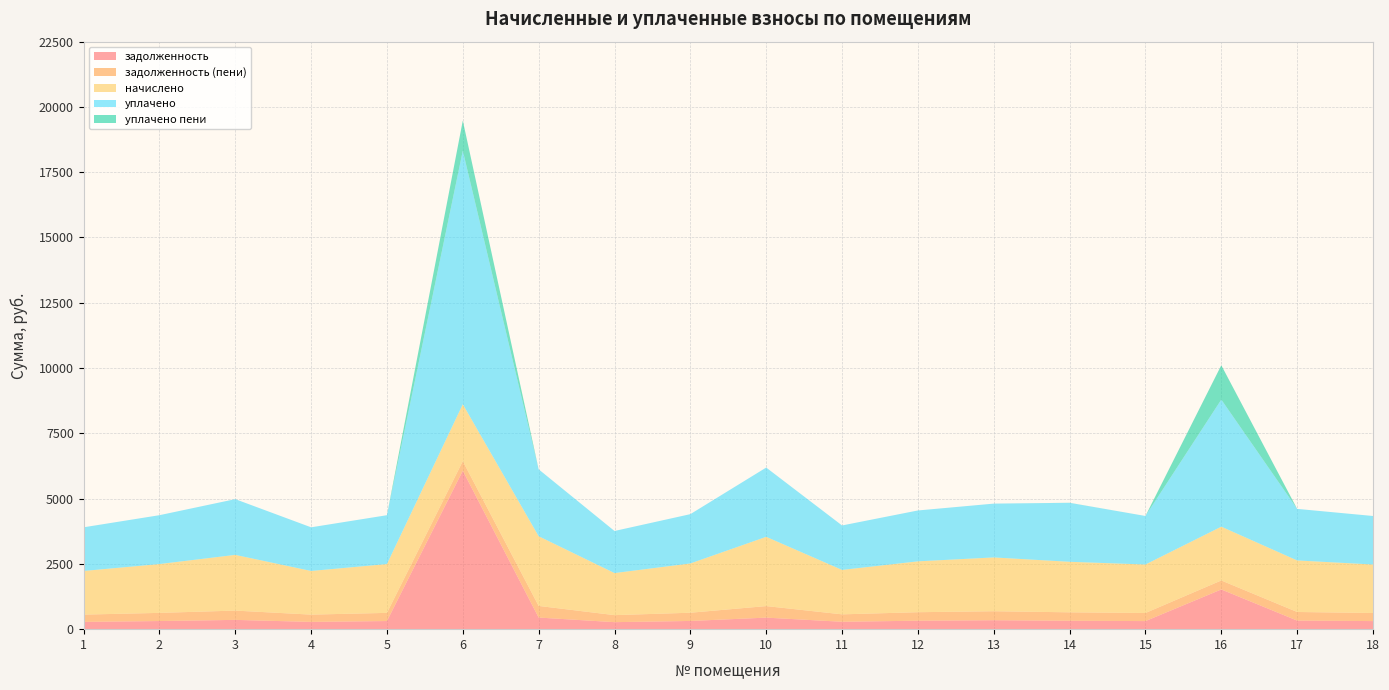

Reading right to left, extract all data points from this chart.

задолженность: 309.6	329.0	1521.5	309.6	322.6	343.4	324.7	283.7	442.1	314.6	268.6	445.0	6069.9	311.8	278.6	355.7	311.8	278.6
задолженность (пени): 309.6	329.0	343.4	309.6	322.6	343.4	324.7	283.7	442.1	314.6	268.6	445.0	363.6	311.8	278.6	355.7	311.8	278.6
начислено: 1857.6	1974.2	2060.6	1857.6	1935.4	2060.6	1948.3	1702.1	2652.5	1887.8	1611.4	2669.8	2181.6	1870.6	1671.8	2134.1	1870.6	1671.8
уплачено: 1857.6	1974.2	4867.2	1857.6	2256.7	2060.6	1948.3	1702.1	2652.5	1887.8	1611.4	2562.3	9712.0	1870.6	1671.8	2134.1	1870.6	1671.8
уплачено пени: 0.0	0.0	1314.3	0.0	3.2	0.0	0.0	0.0	0.0	0.0	0.0	0.0	1151.4	0.0	0.0	0.0	0.0	0.0